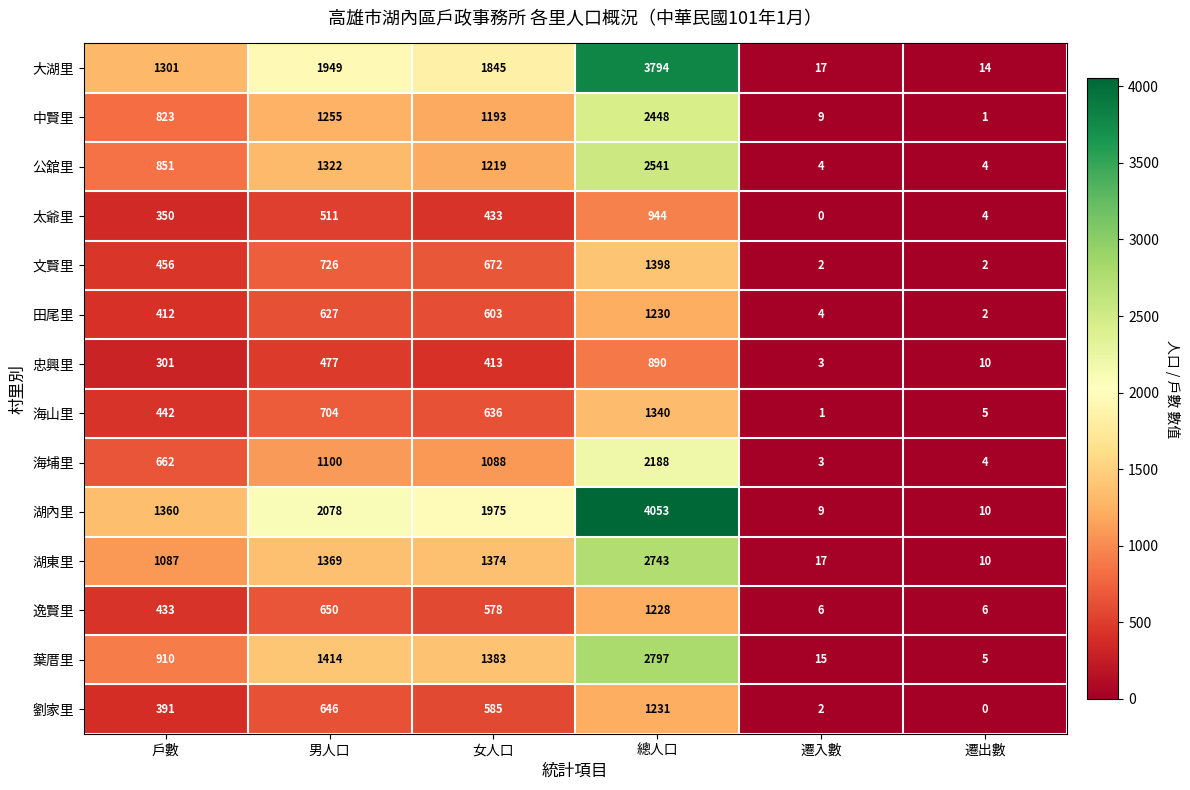

True or false: 海山里 has a value of 636 at 女人口.

True